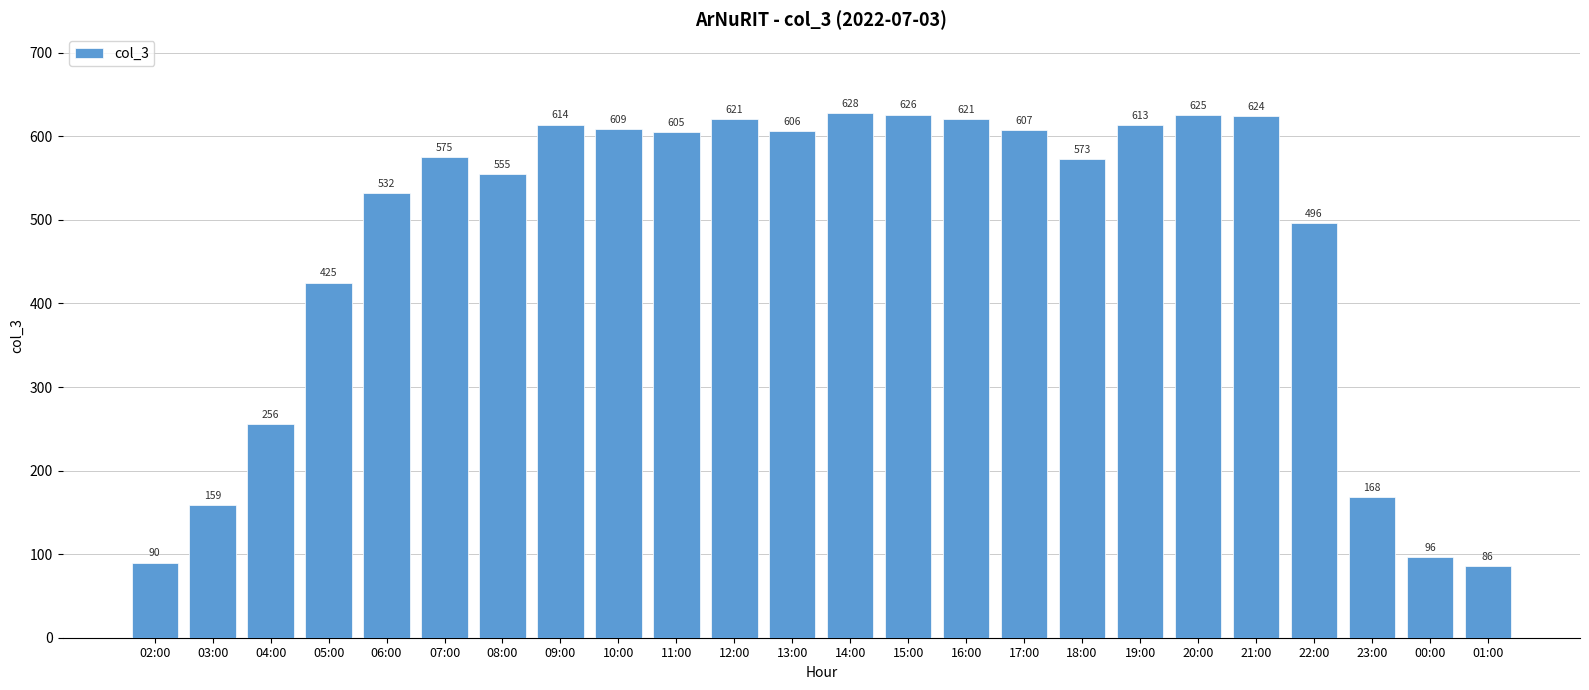

What is the sum of all values?

11410